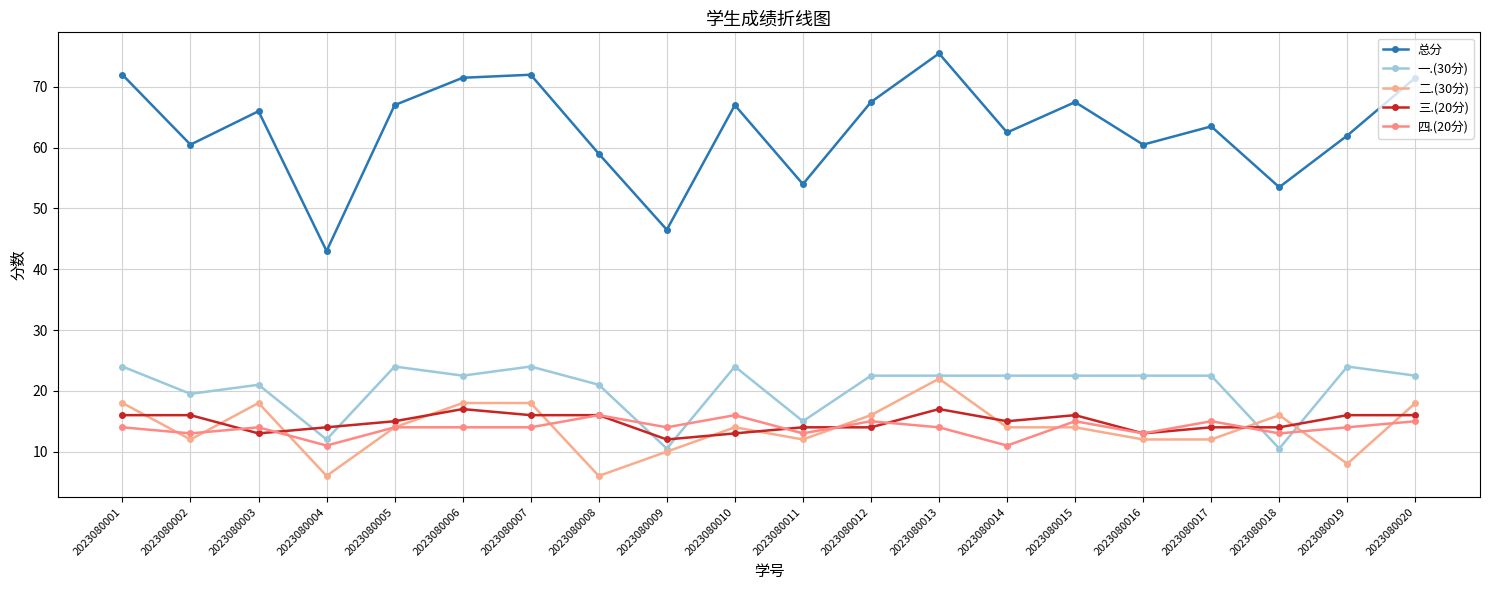

What is the value of the 总分 point at the 8th from the left?

59.0